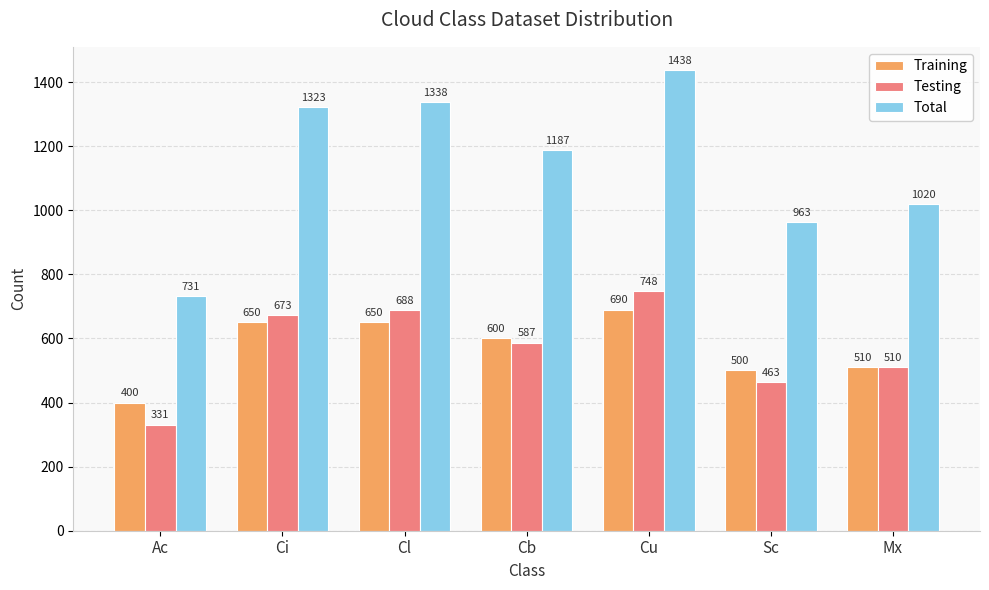

At which label does Testing reach its minimum?

Ac